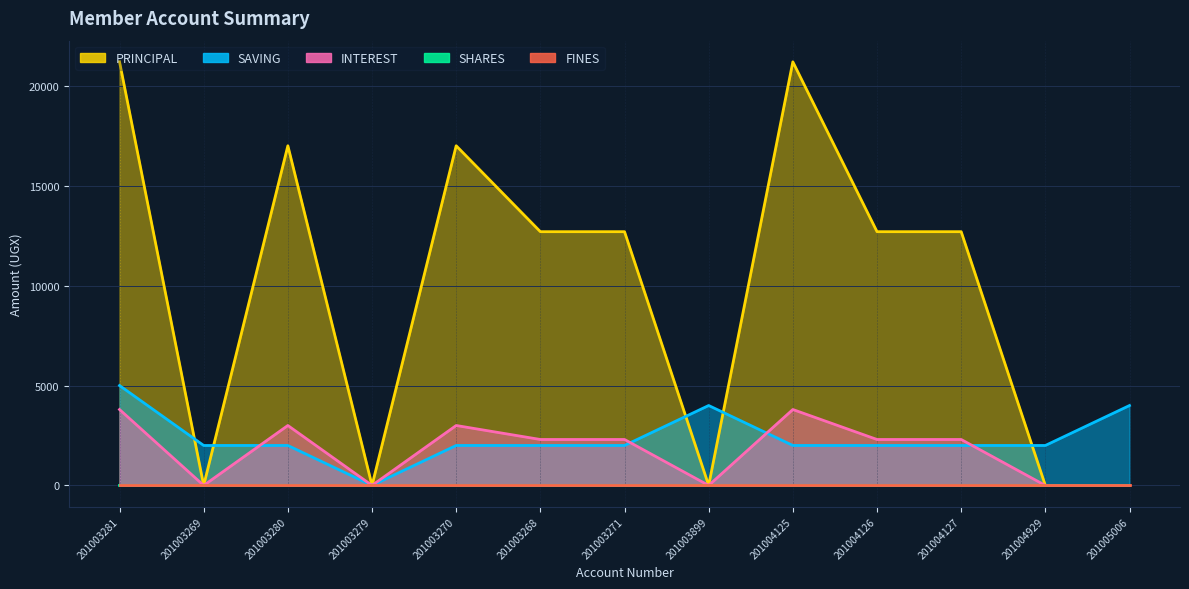

True or false: INTEREST has more than 1 interior local peaks.

True